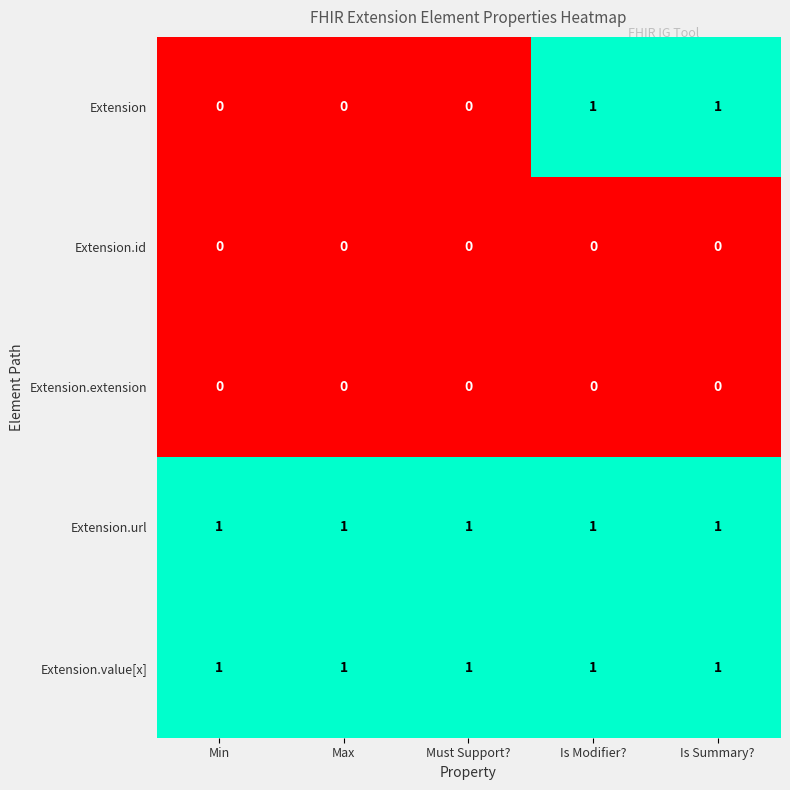

True or false: Extension.url has a value of 0 at Max.

False